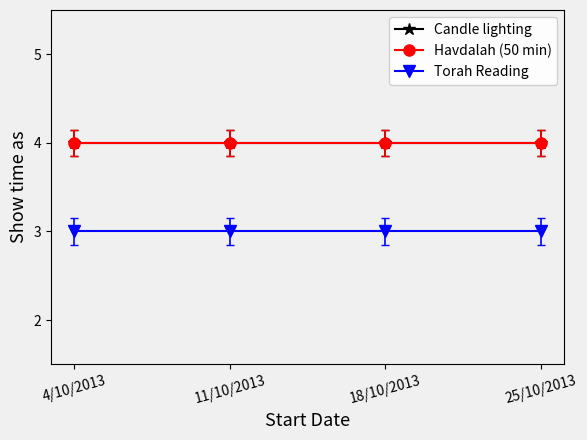

Which category has the lowest value across all series?

4/10/2013